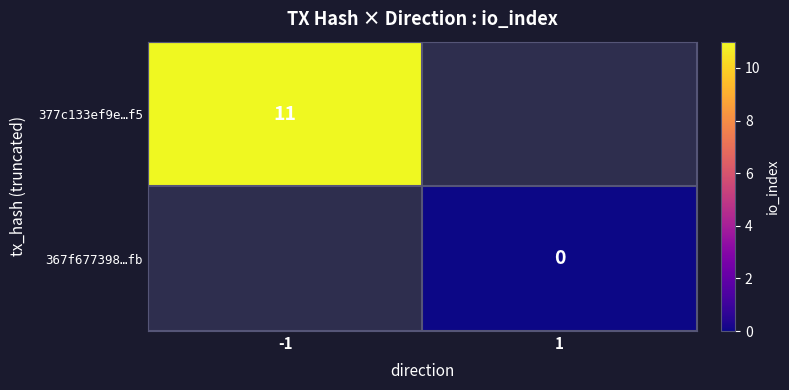

Is it true that 377c133ef9e…f5 equals 11 at -1?

True